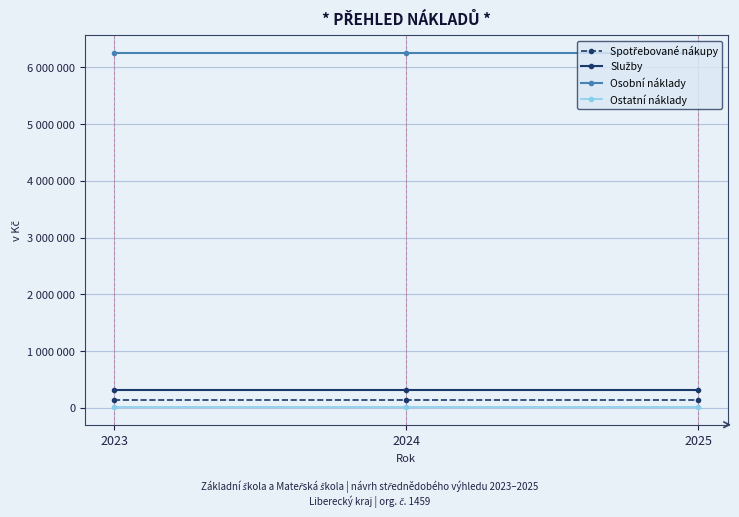

Reading left to right, what are all the values shown in this chart?

Spotřebované nákupy: 128787	128787	128787
Služby: 312500	312500	312500
Osobní náklady: 6247839	6247839	6247839
Ostatní náklady: 13000	13000	13000